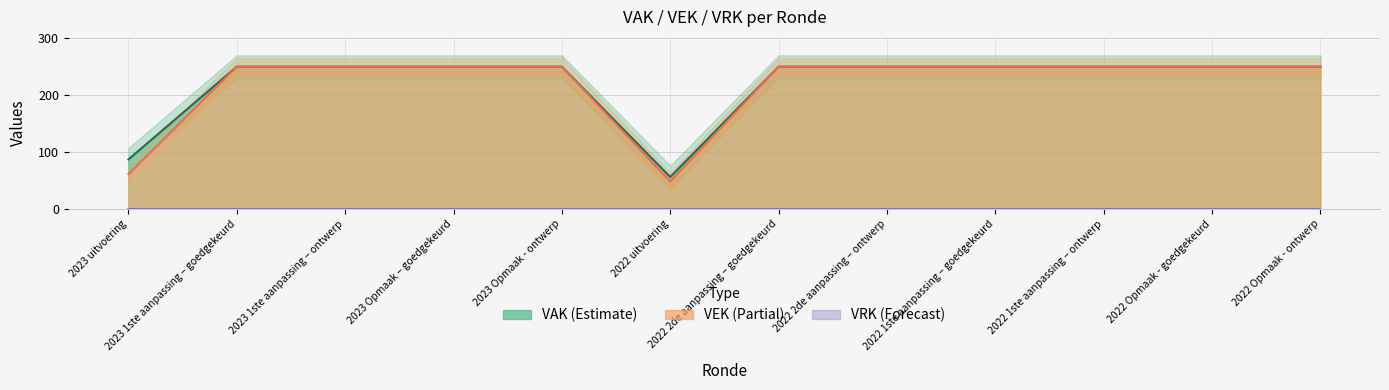

At which category is the sum across all series the highest?

2023 1ste aanpassing – goedgekeurd